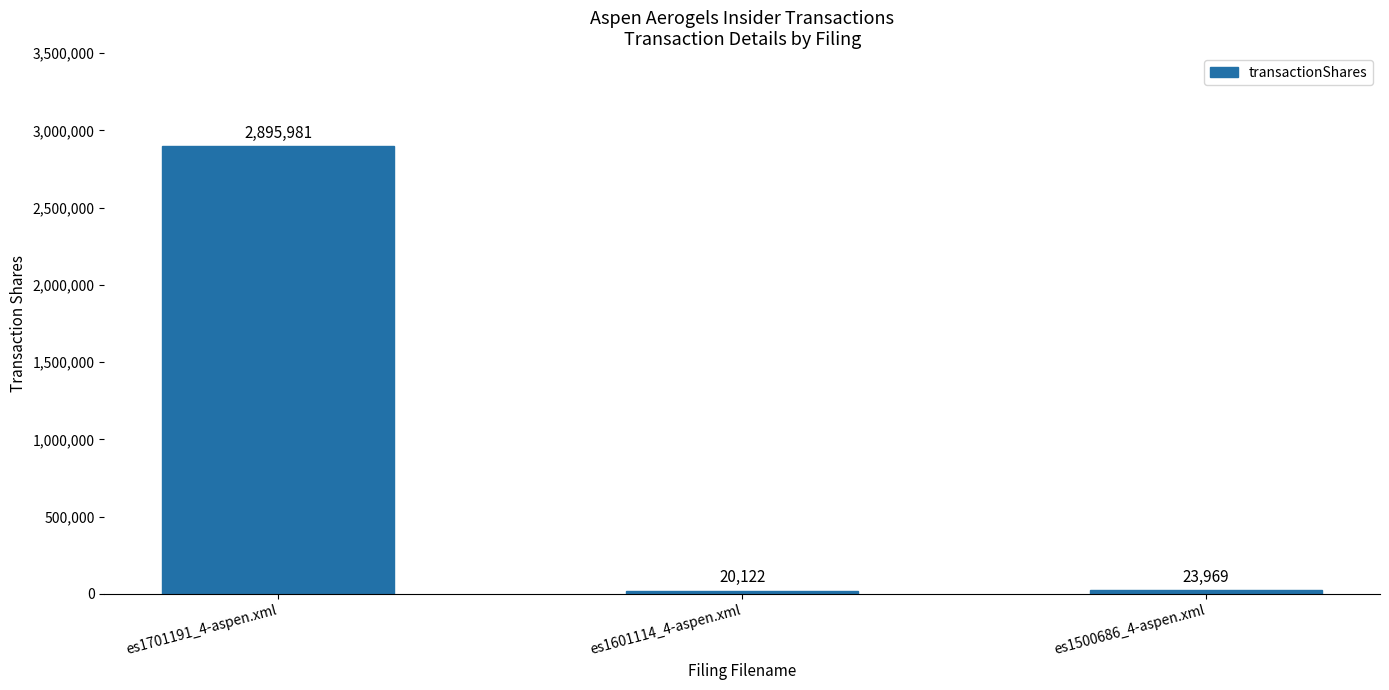

What is the sum of the values at es1601114_4-aspen.xml and es1701191_4-aspen.xml?

2916103